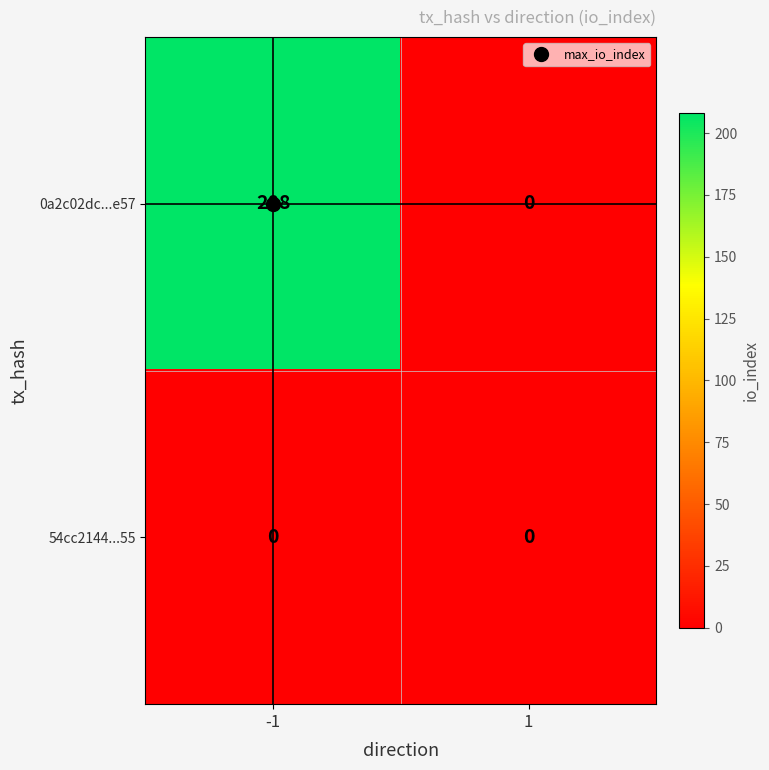

At which category is the sum across all series the highest?

-1